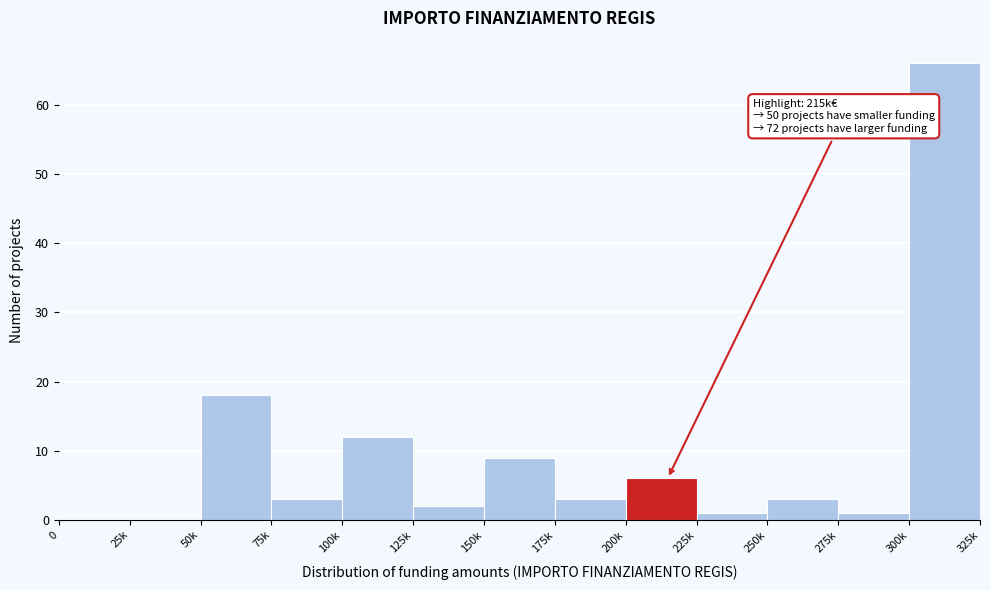

Reading left to right, transcribe all the data shown in this chart.

0=0	25k=0	50k=18	75k=3	100k=12	125k=2	150k=9	175k=3	200k=6	225k=1	250k=3	275k=1	300k=66